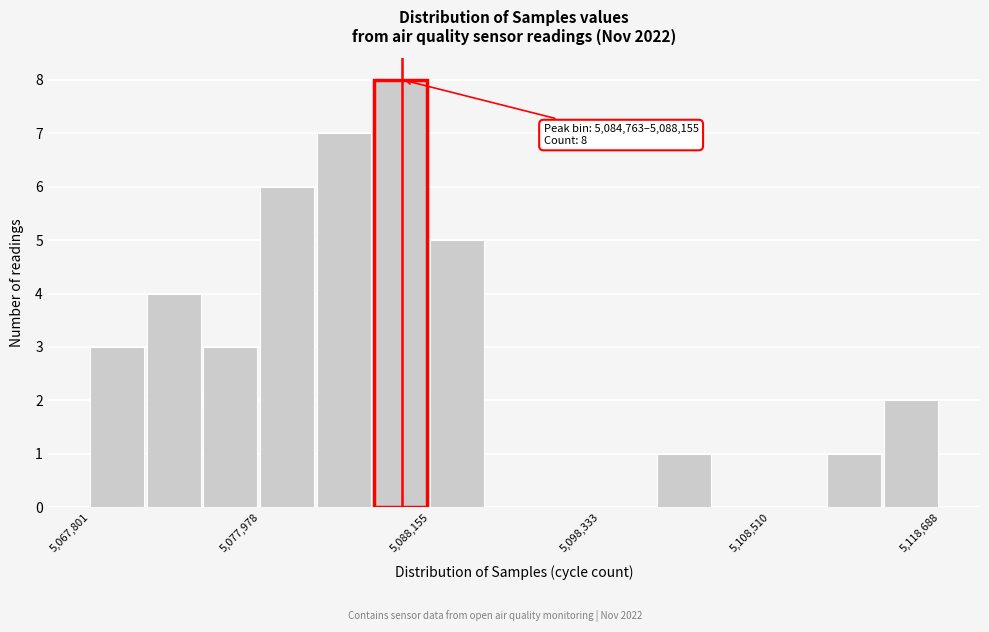

Read against the x-axis, roughly where is the centre of the tallest bar?

5086000